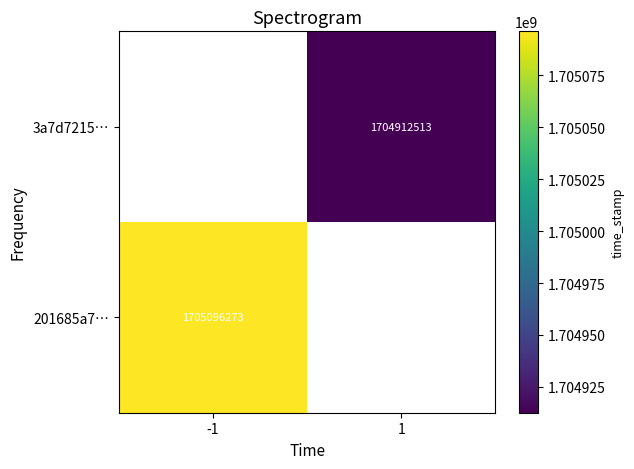

The 3a7d7215… series shows 1704912513 at 1. True or false?

True